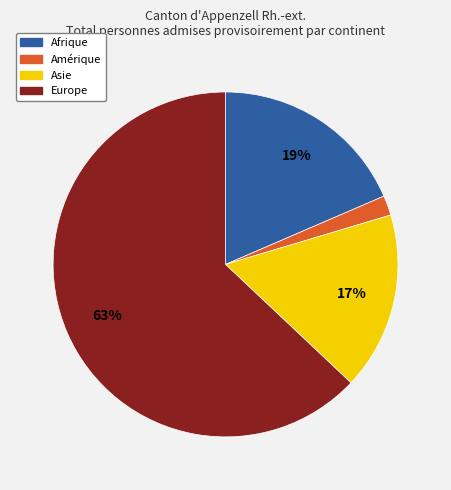

Is Europe the majority of the pie?

Yes